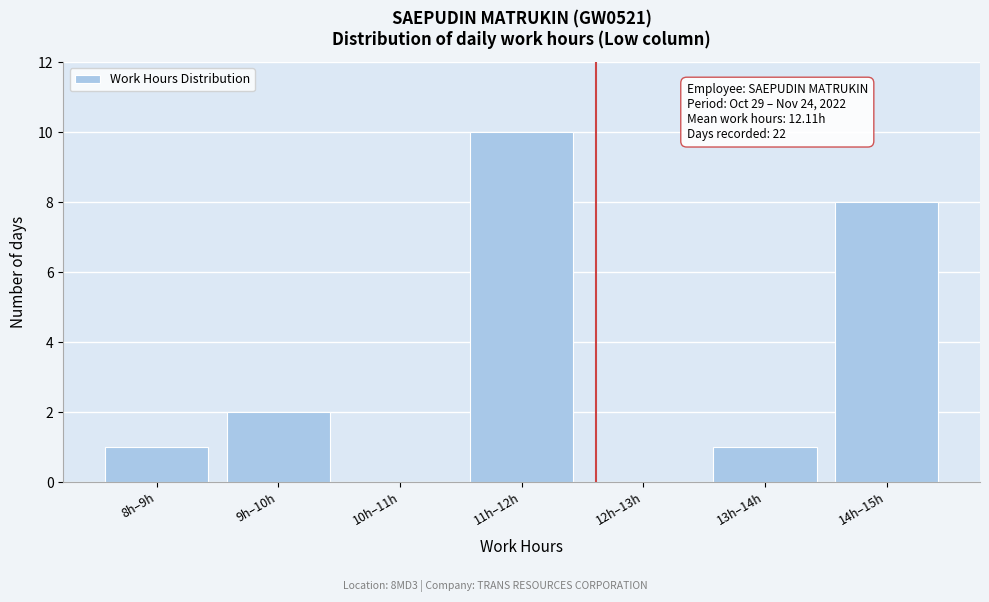

Reading right to left, list all the values displayed in this chart.

14h–15h=8	13h–14h=1	12h–13h=0	11h–12h=10	10h–11h=0	9h–10h=2	8h–9h=1